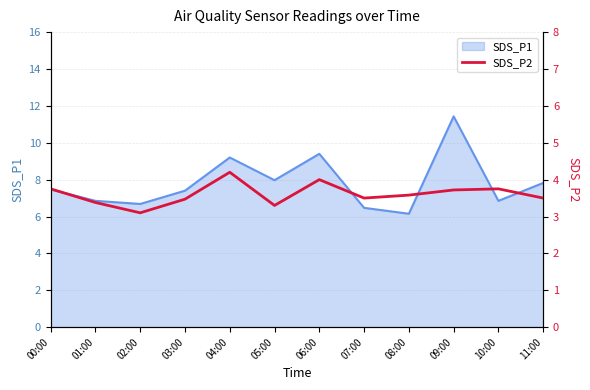

List the labels in order of value, largest first.

04:00, 06:00, 00:00, 10:00, 09:00, 08:00, 07:00, 11:00, 03:00, 01:00, 05:00, 02:00